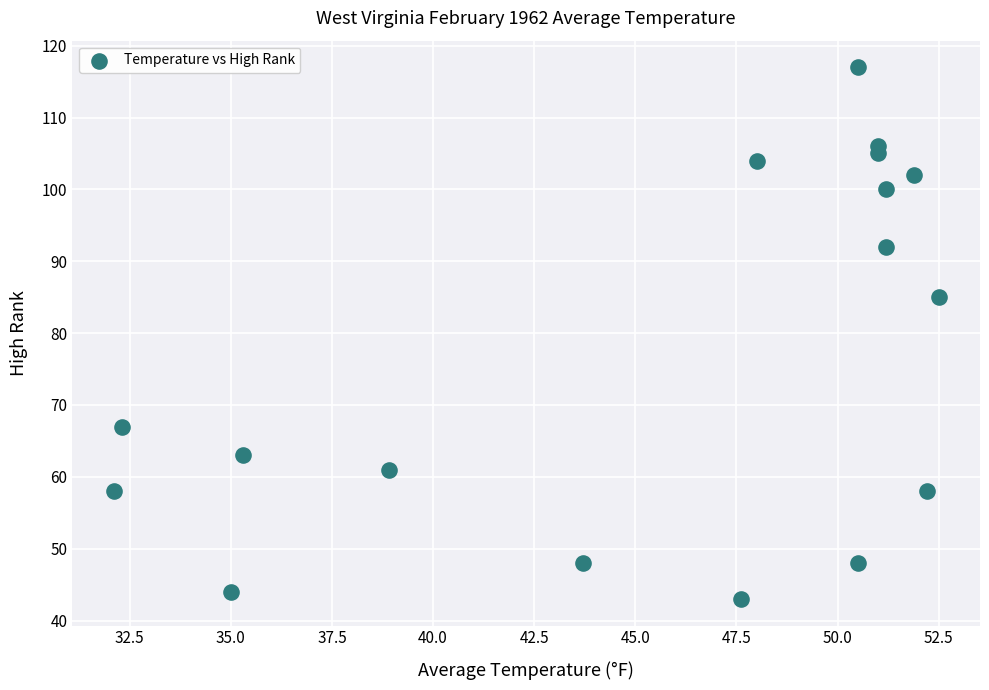

What is the range of Y values (max minus min)?

74